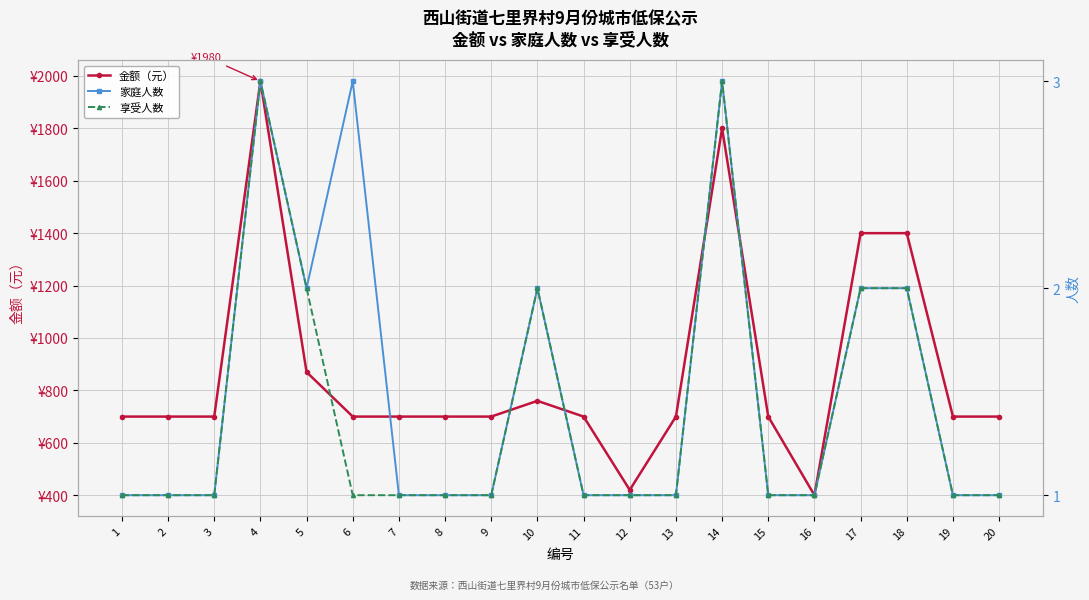

What is the difference between the second highest and minimum values in the 金额（元） series?

1400